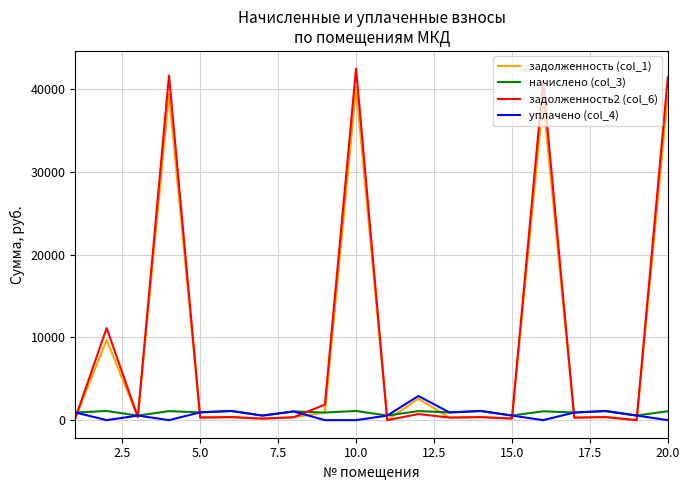

In задолженность (col_1), how many points are lower than both neighbors (excluding endpoints)?

8